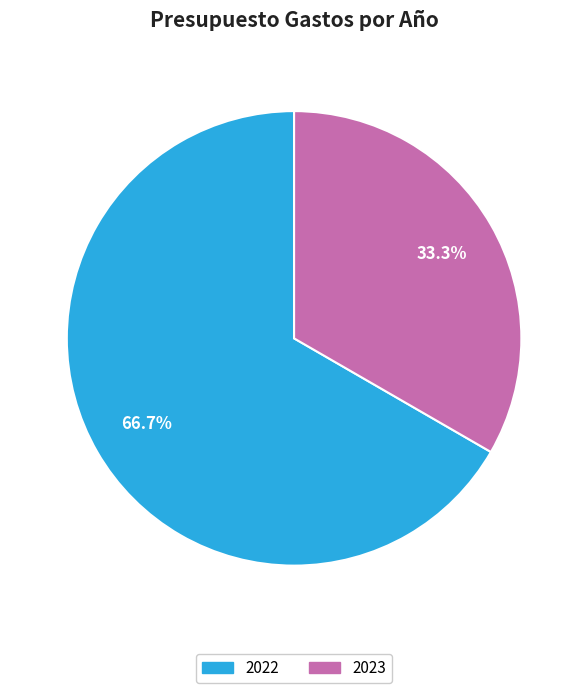

The 2023 slice represents 33% of the pie. True or false?

True